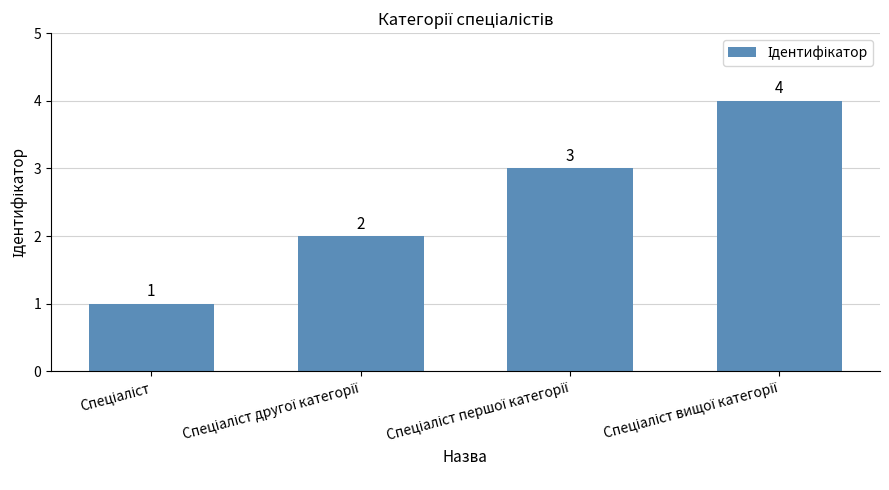

What is the difference between the maximum and minimum values?

3